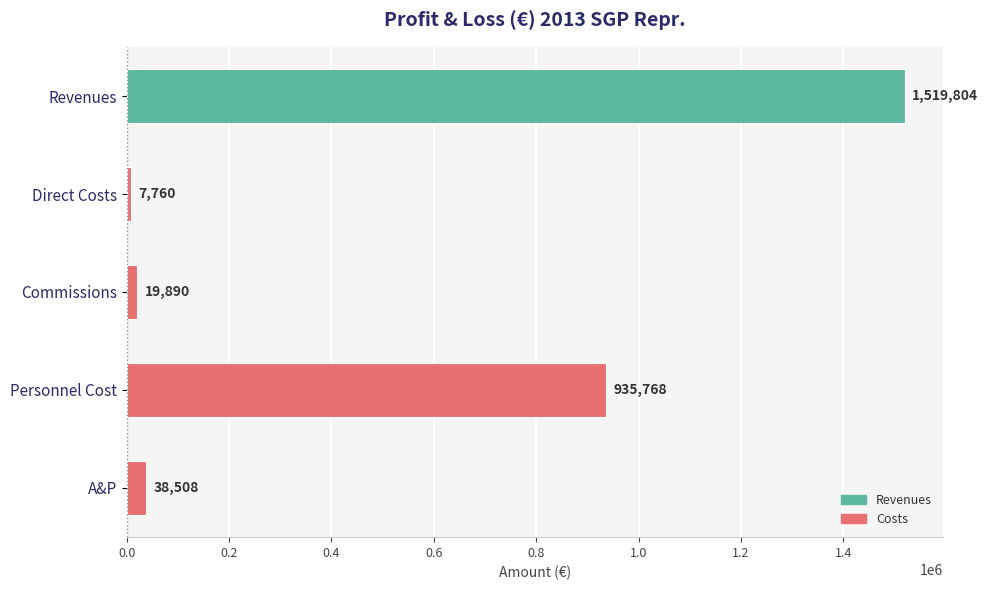

What is the value of the 3rd bar from the top?

19890.0